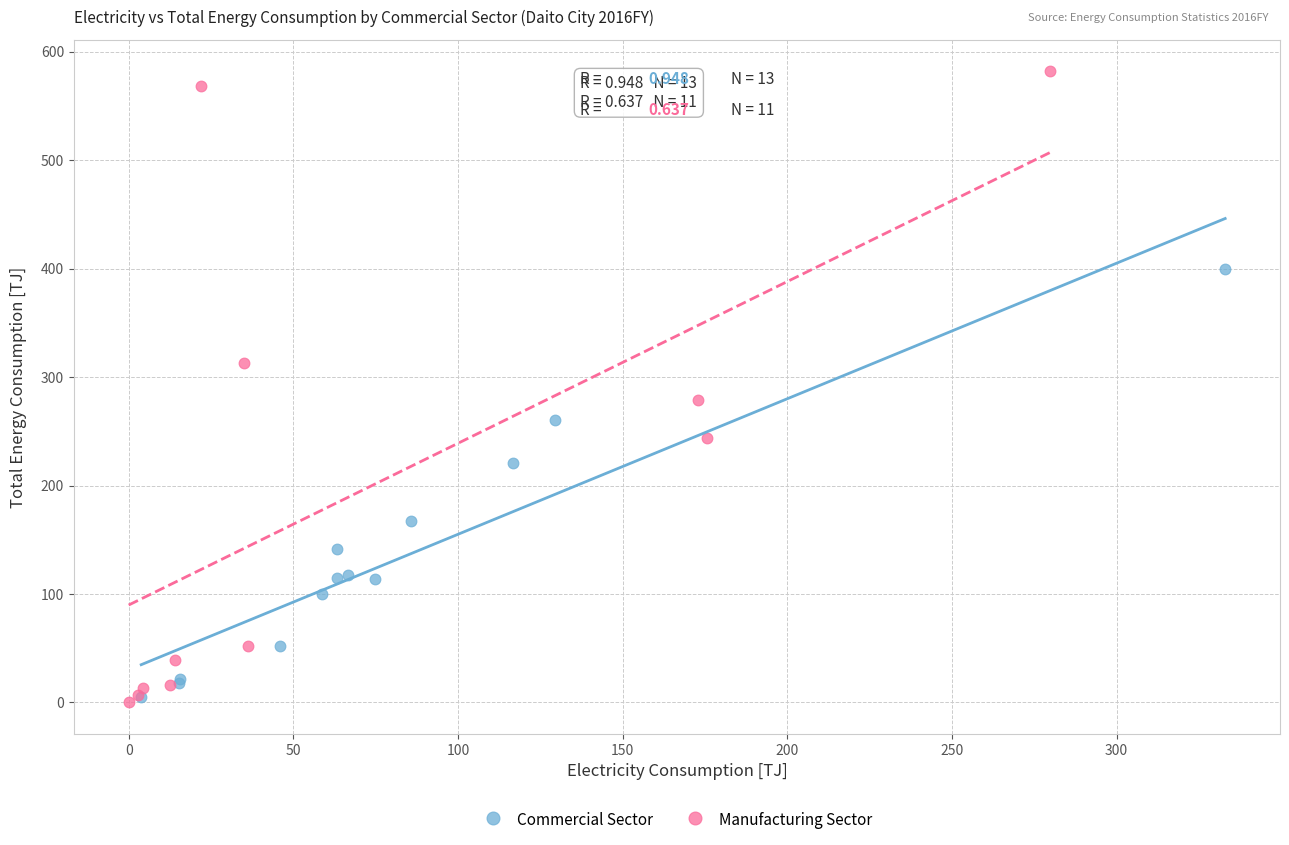

Which series contains the highest Y value?

Manufacturing Sector